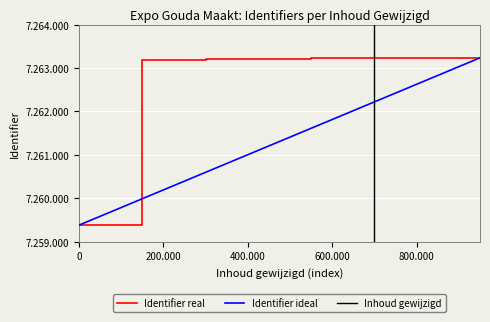

What is the value of the 9th point from the left?

7259388